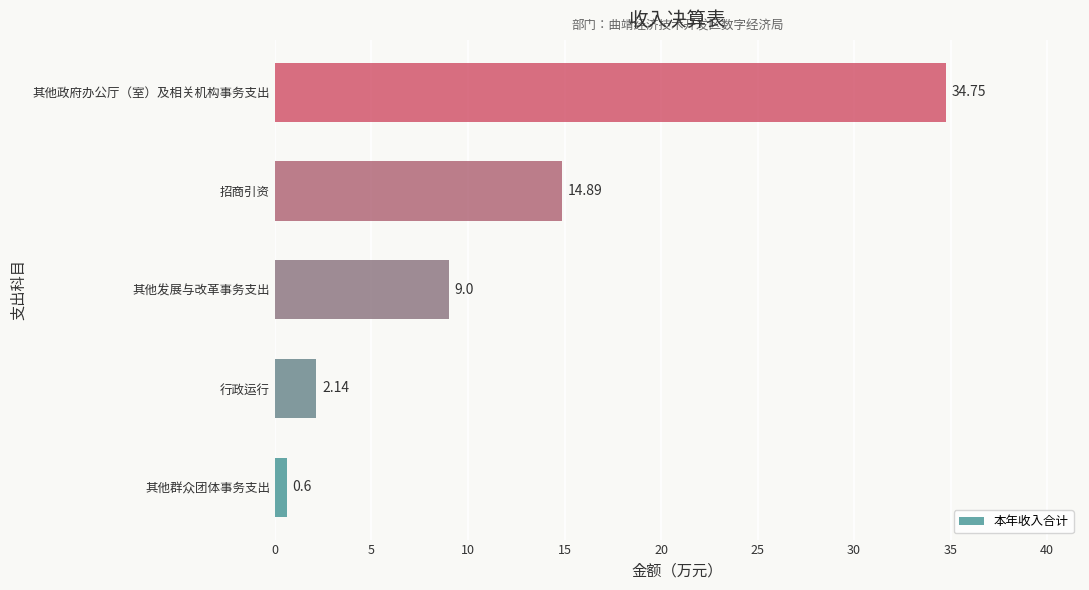

Rank the categories by value from highest to lowest.

其他政府办公厅（室）及相关机构事务支出, 招商引资, 其他发展与改革事务支出, 行政运行, 其他群众团体事务支出